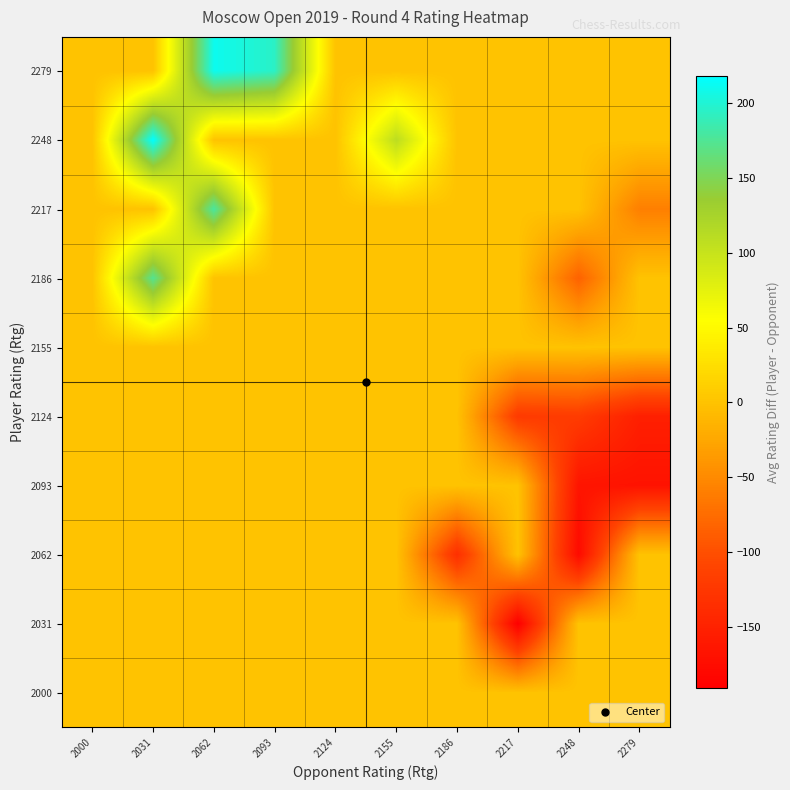

Reading right to left, transcribe all the data shown in this chart.

2000: 2279=0.0	2248=0.0	2217=0.0	2186=0.0	2155=0.0	2124=0.0	2093=0.0	2062=0.0	2031=0.0	2000=0.0
2031: 2279=0.0	2248=0.0	2217=-191.0	2186=0.0	2155=0.0	2124=0.0	2093=0.0	2062=0.0	2031=0.0	2000=0.0
2062: 2279=0.0	2248=-178.0	2217=0.0	2186=-134.0	2155=0.0	2124=0.0	2093=0.0	2062=0.0	2031=0.0	2000=0.0
2093: 2279=-168.0	2248=-166.0	2217=0.0	2186=0.0	2155=0.0	2124=0.0	2093=0.0	2062=0.0	2031=0.0	2000=0.0
2124: 2279=-153.0	2248=-119.5	2217=-121.0	2186=0.0	2155=0.0	2124=0.0	2093=0.0	2062=0.0	2031=0.0	2000=0.0
2155: 2279=0.0	2248=0.0	2217=0.0	2186=0.0	2155=0.0	2124=0.0	2093=0.0	2062=0.0	2031=0.0	2000=0.0
2186: 2279=0.0	2248=-84.0	2217=0.0	2186=0.0	2155=0.0	2124=0.0	2093=0.0	2062=0.0	2031=173.0	2000=0.0
2217: 2279=-59.0	2248=0.0	2217=0.0	2186=0.0	2155=0.0	2124=0.0	2093=0.0	2062=179.0	2031=0.0	2000=0.0
2248: 2279=0.0	2248=0.0	2217=0.0	2186=0.0	2155=108.0	2124=0.0	2093=0.0	2062=0.0	2031=218.0	2000=0.0
2279: 2279=0.0	2248=0.0	2217=0.0	2186=0.0	2155=0.0	2124=0.0	2093=195.0	2062=211.0	2031=0.0	2000=0.0